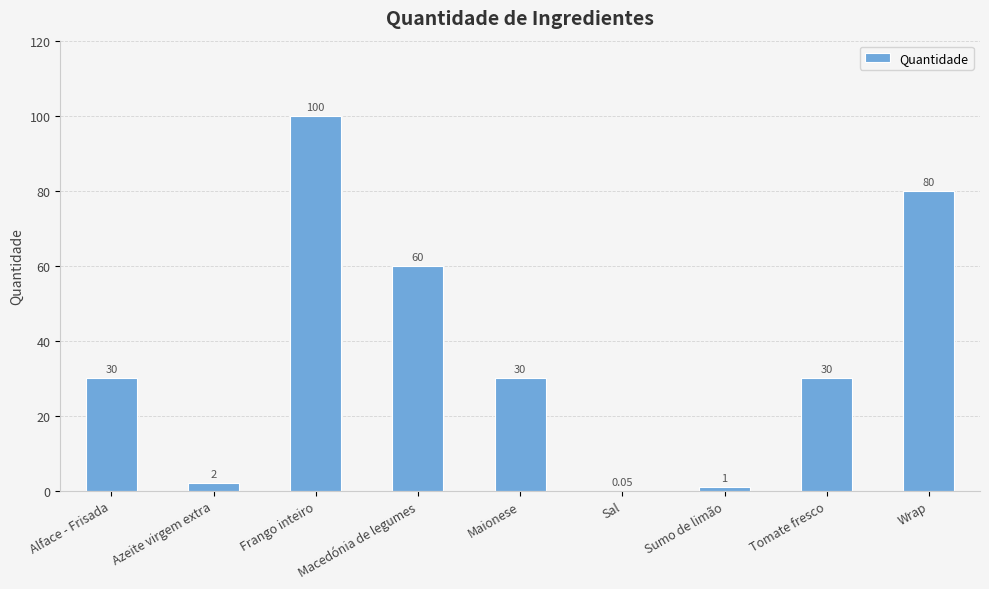

At which category does the chart reach its peak across all series?

Frango inteiro